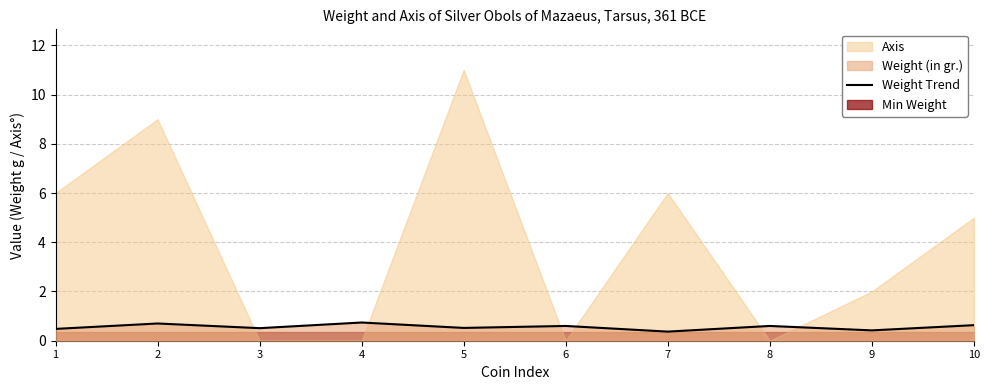

The Weight Trend series shows 0.5 at 1. True or false?

True